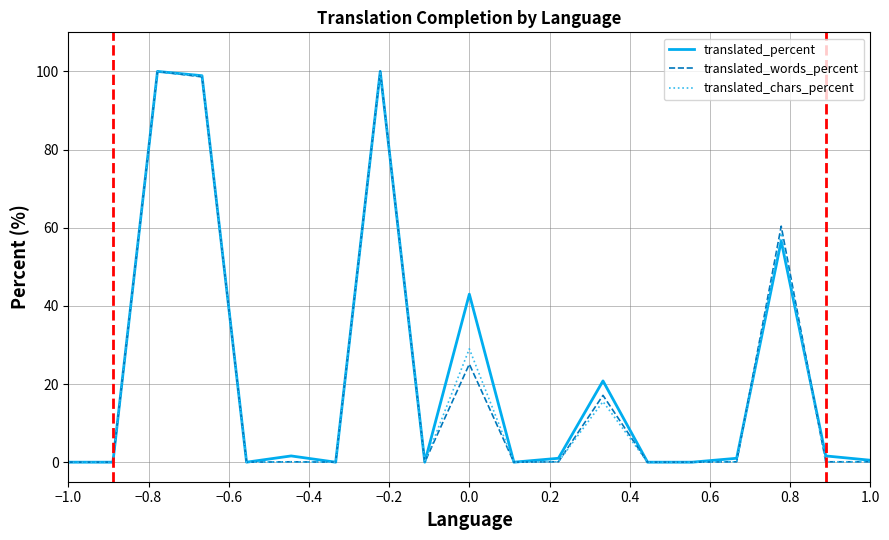

What is the maximum value shown in the chart?

100.0